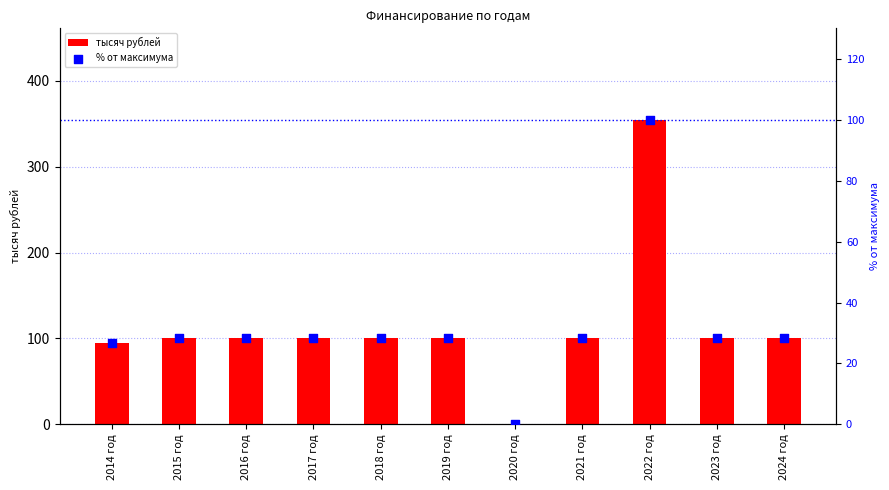

Which series has the largest total across all categories?

тысяч рублей